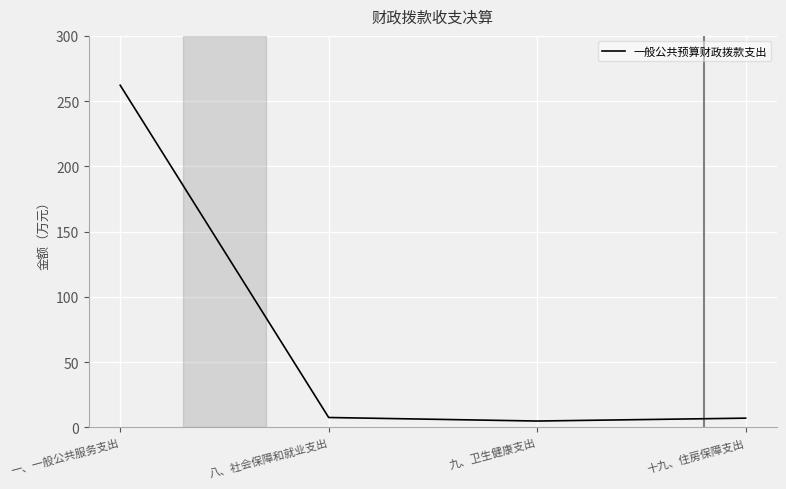

What is the difference between the maximum and minimum values?

257.3